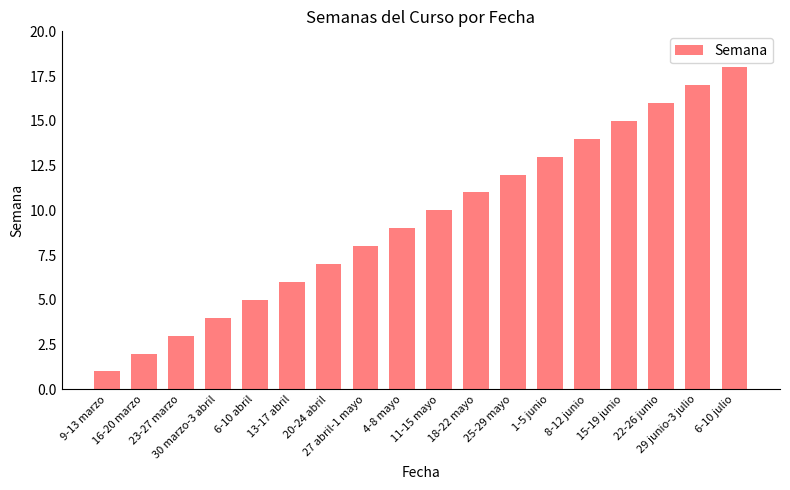

What is the ratio of the value at 8-12 junio to the value at 22-26 junio?

0.9